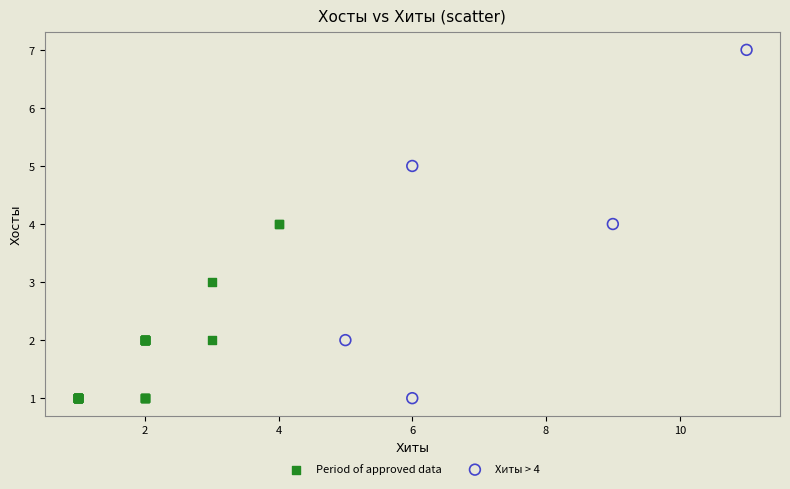

Which series has the widest spread of Y values?

Хиты > 4